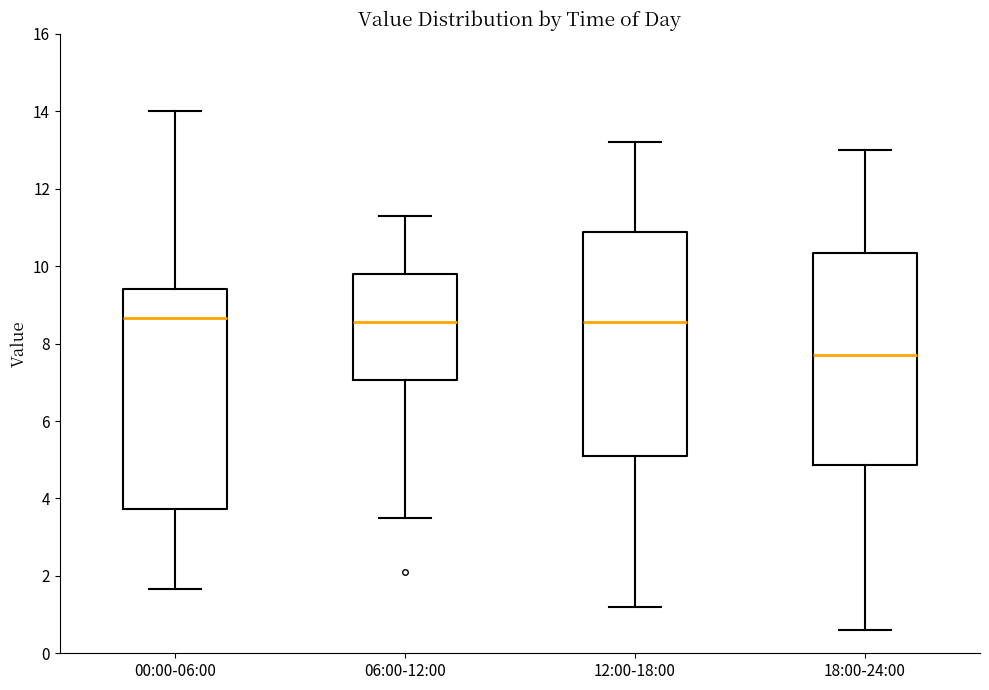

Reading left to right, transcribe this box plot: for each box, give where its median line is, the range the box spans, and where its two whiskers end, as read against the y-axis. The values are not printed on the chart, so give them approximately, as read against the axis.

00:00-06:00: median 8.6, box 3.8 to 9.4, whiskers 1.6 to 14.0
06:00-12:00: median 8.6, box 7.0 to 9.8, whiskers 3.6 to 11.4
12:00-18:00: median 8.6, box 5.2 to 10.8, whiskers 1.2 to 13.2
18:00-24:00: median 7.8, box 4.8 to 10.4, whiskers 0.6 to 13.0